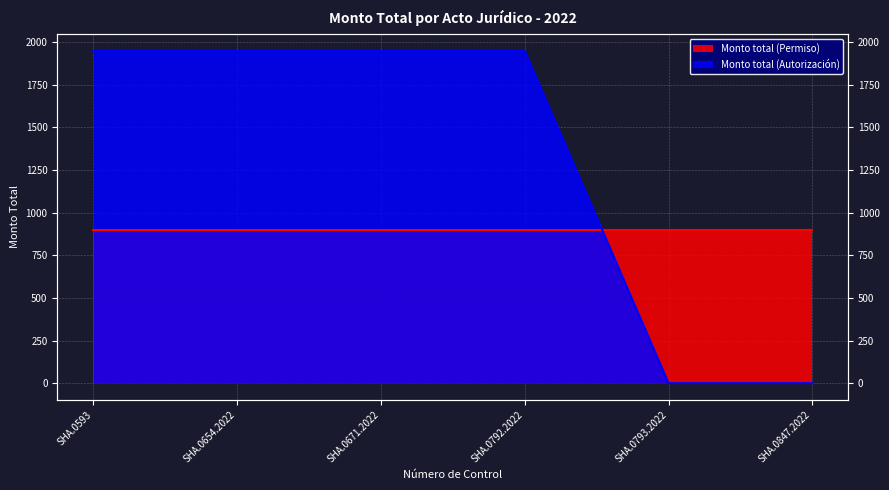

Does the chart display data point markers on the line(s)?

No